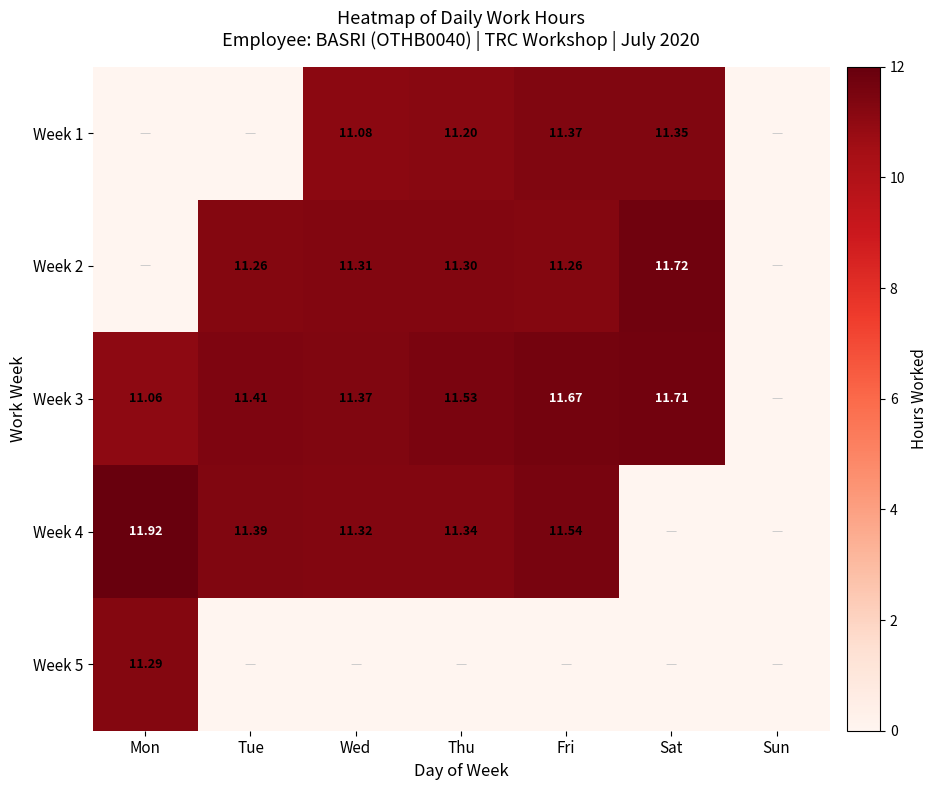

What is the total value across all series at Fri?

45.8